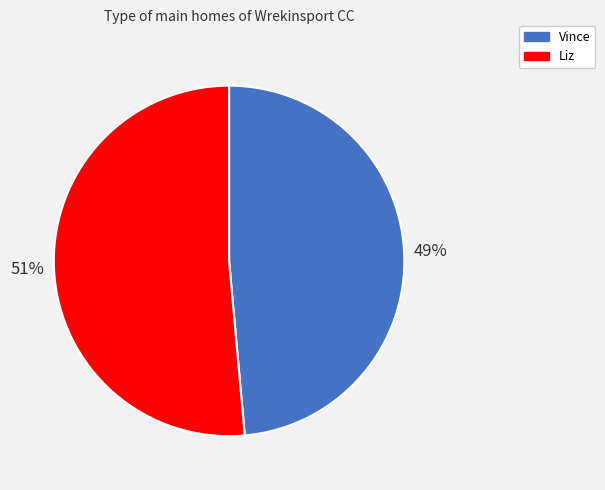

Do Liz and Vince together represent more than half of the pie?

Yes